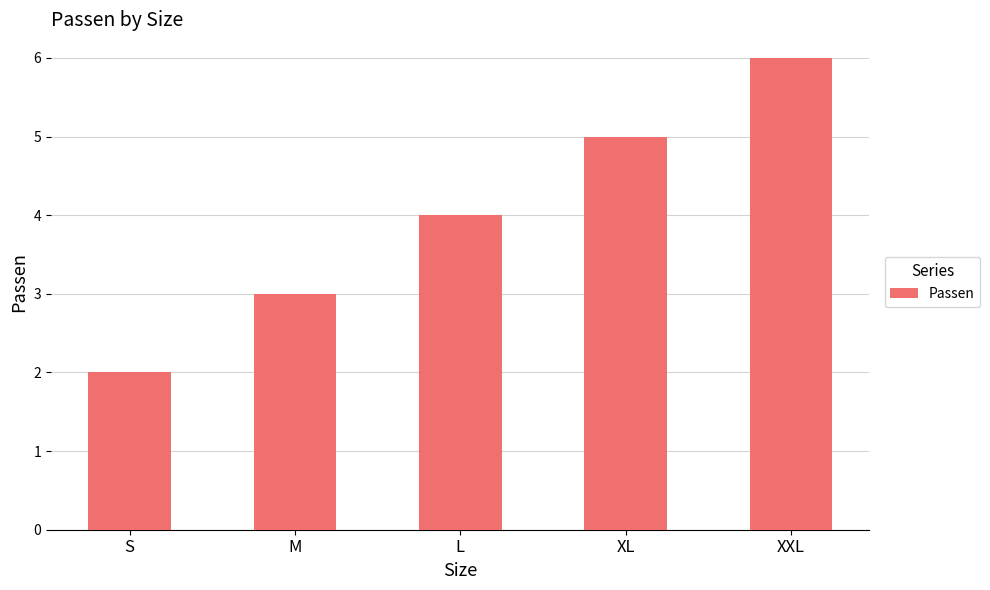

What is the sum of the values at S and L?

6